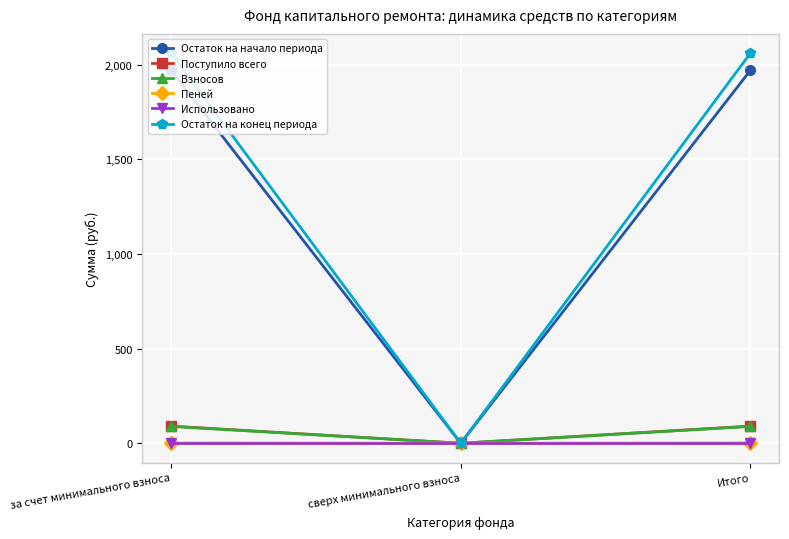

What are all the series names shown in the legend?

Остаток на начало периода, Поступило всего, Взносов, Пеней, Использовано, Остаток на конец периода